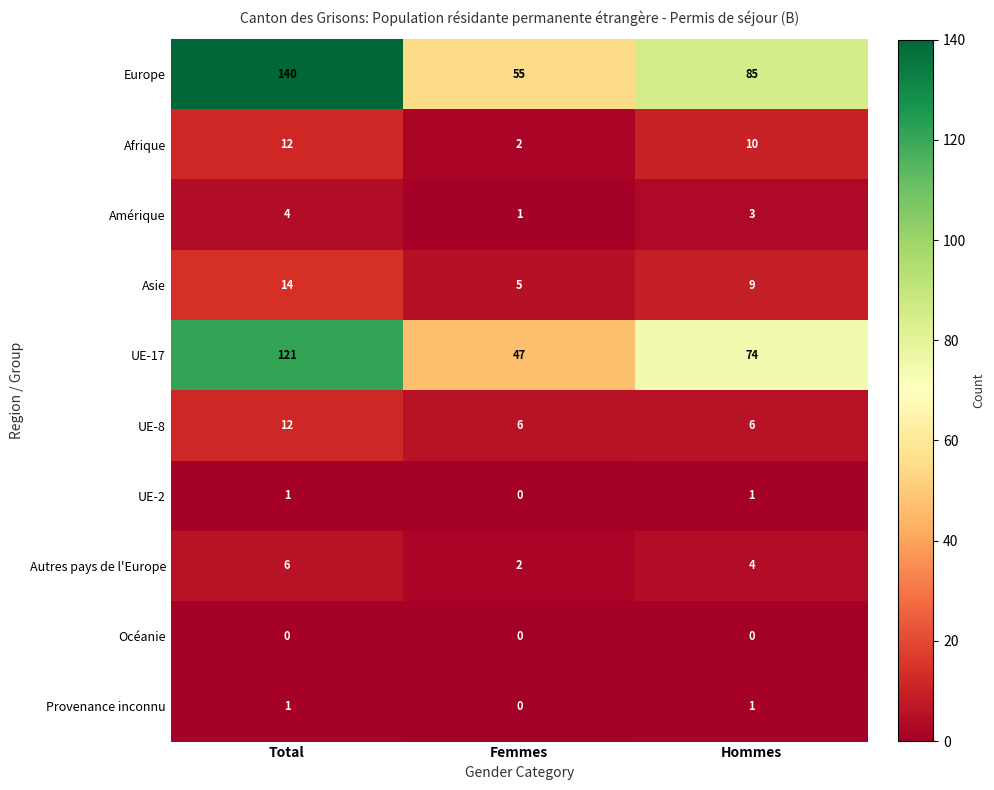

What is the difference between the highest and lowest values at Total?

140